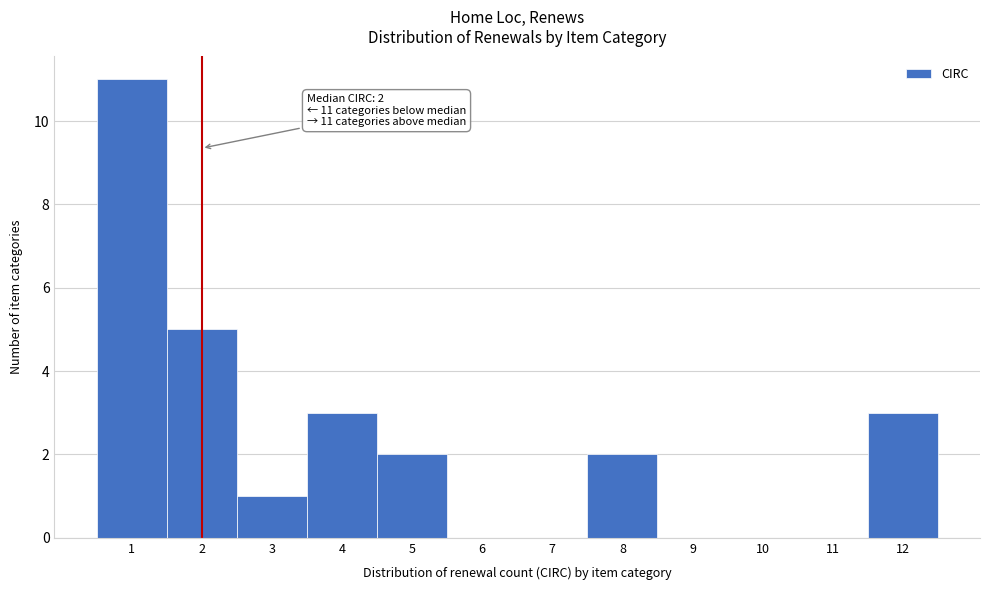

Over which range of the x-axis is the bar tallest?

0.5 to 1.5